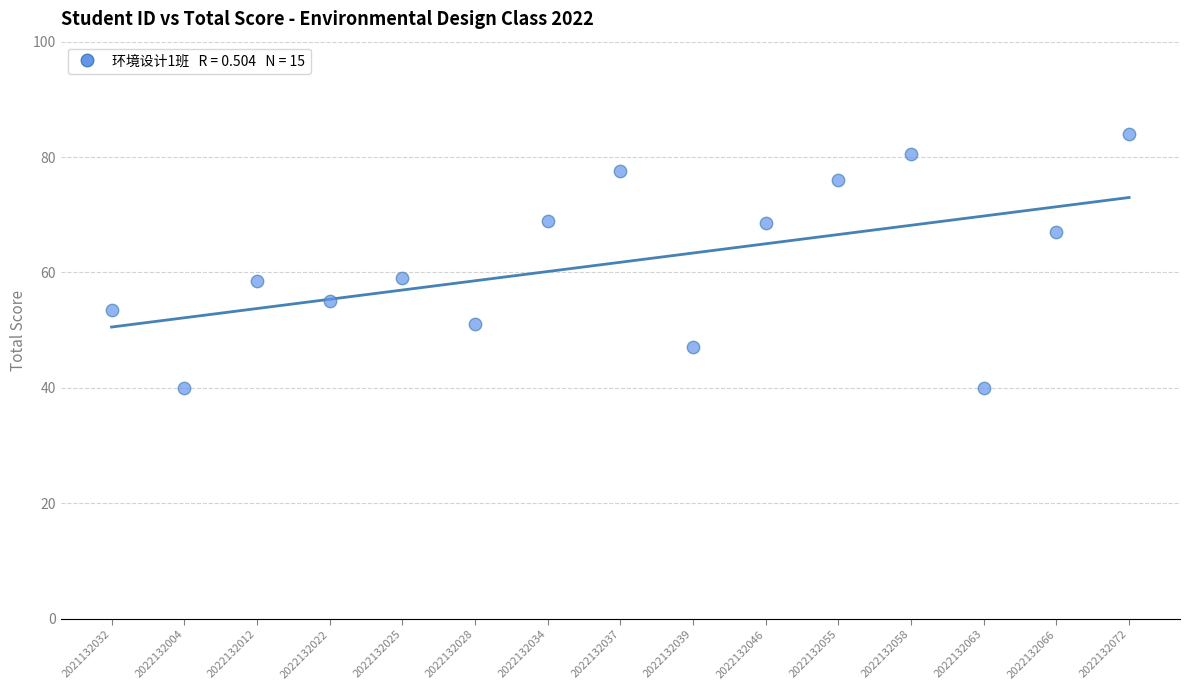

What is the range of Y values (max minus min)?

44.0